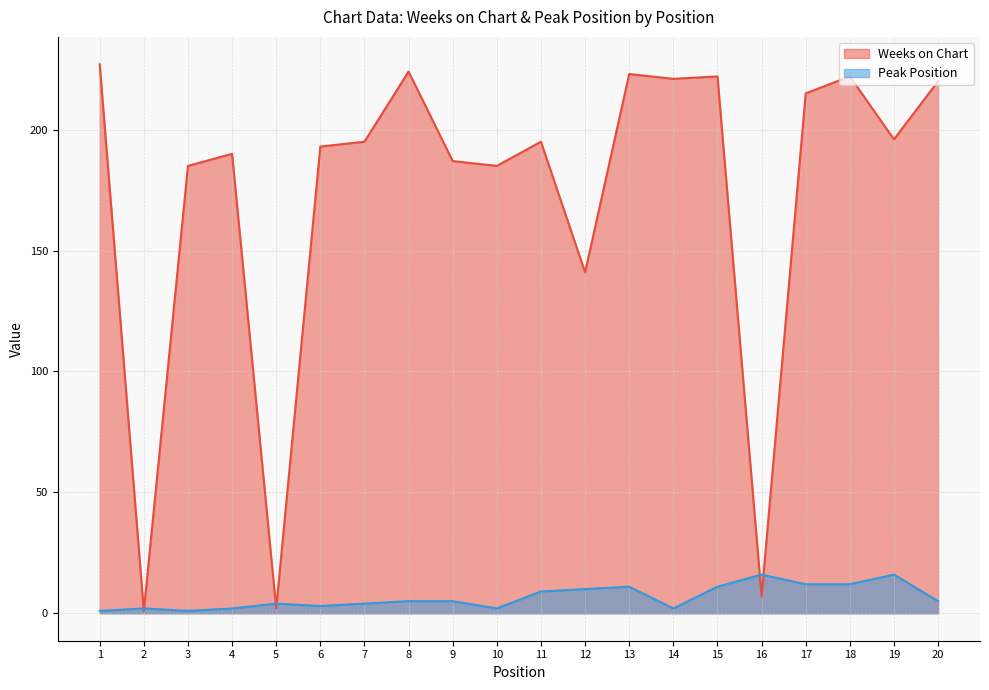

True or false: Peak Position has more than 0 interior local peaks.

True